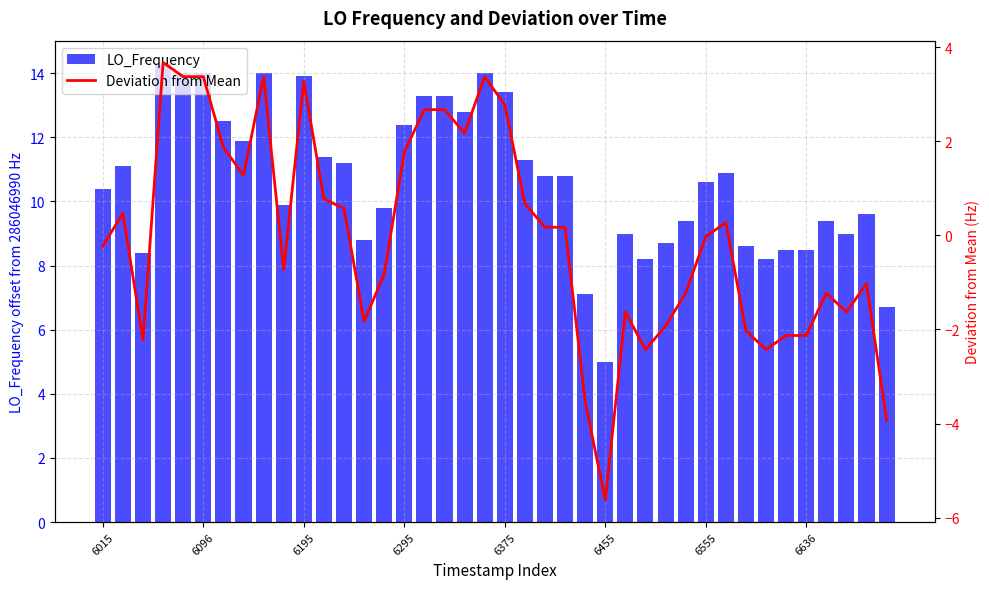

At which label does LO_Frequency first exceed 10?

6015